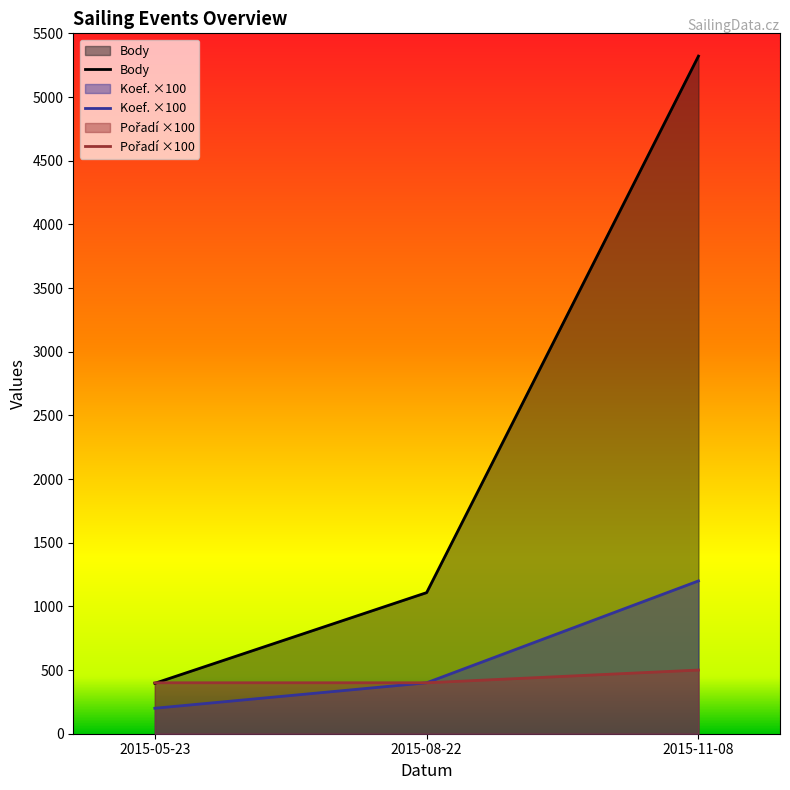

Which series has the widest spread of values?

Body